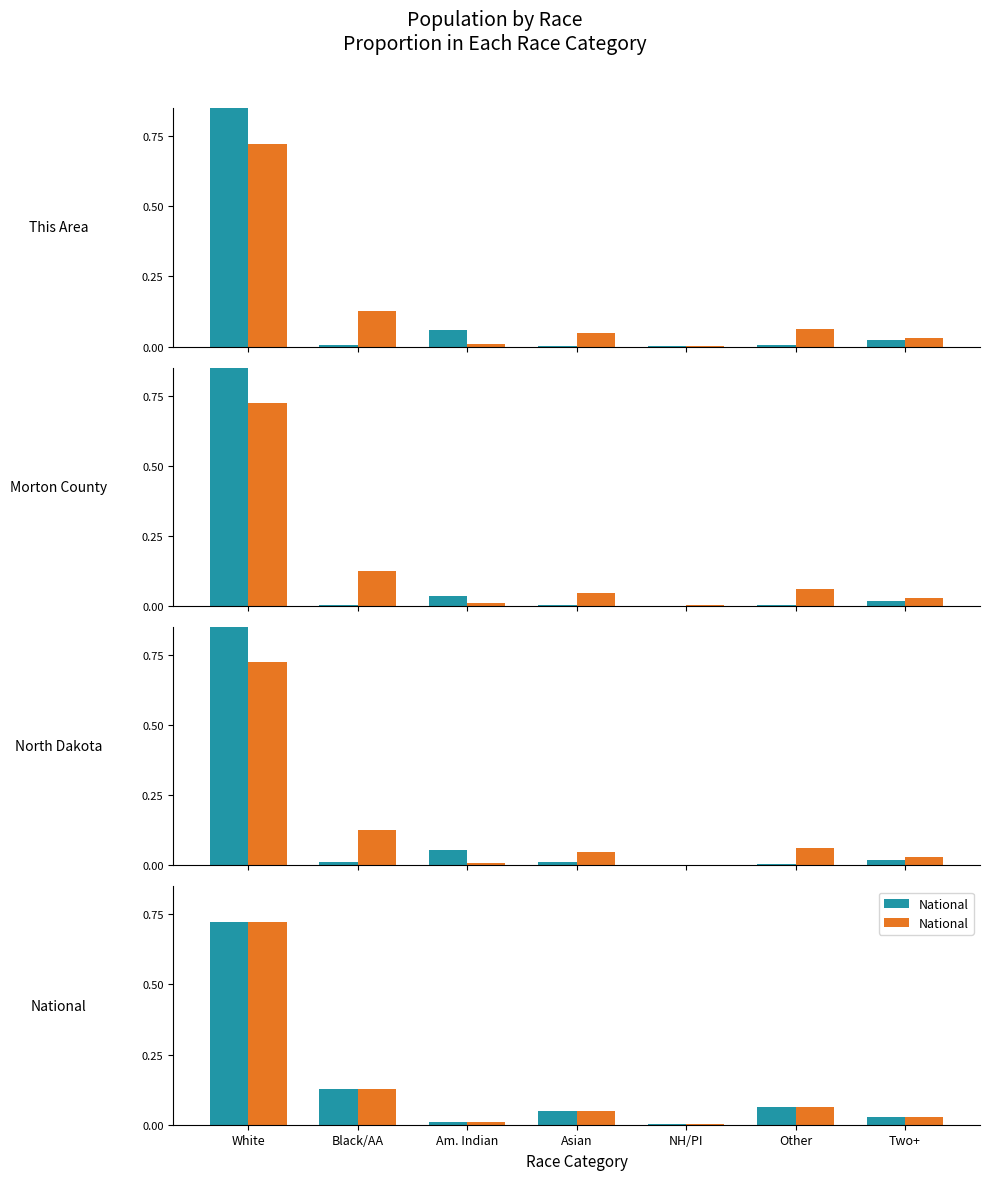

Reading right to left, extract all data points from this chart.

This Area: 0.0	0.0	0.0	0.0	0.1	0.0	0.9
National: 0.0	0.1	0.0	0.0	0.0	0.1	0.7
Morton County: 0.0	0.0	0.0	0.0	0.0	0.0	0.9
North Dakota: 0.0	0.0	0.0	0.0	0.1	0.0	0.9